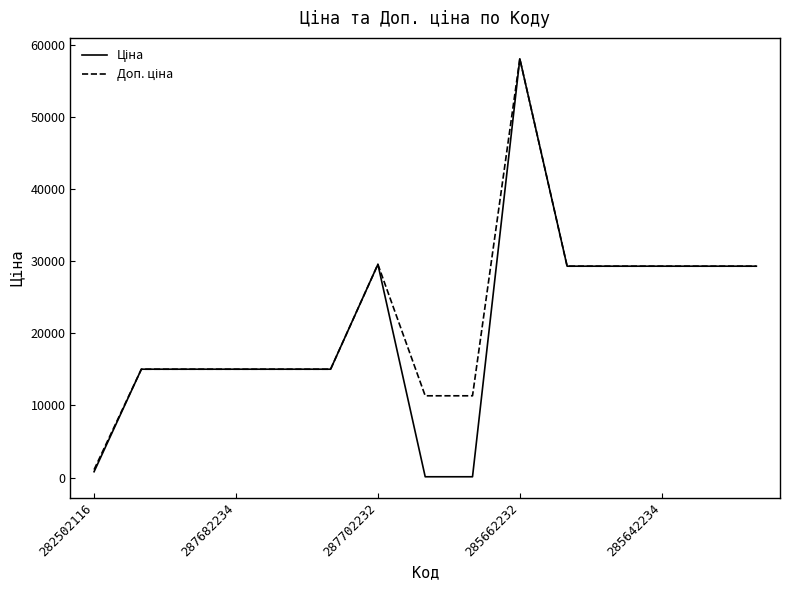

What is the minimum value shown in the chart?

113.3